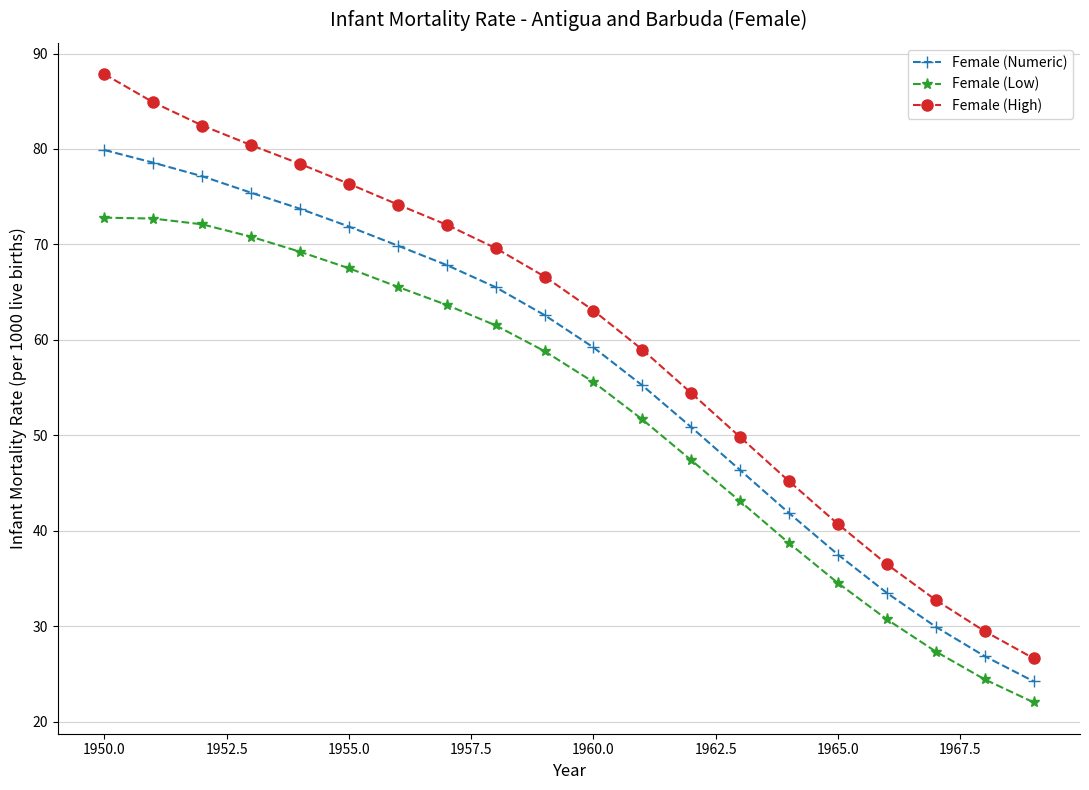

What is the value of the Female (Numeric) point at the 16th from the left?

37.5